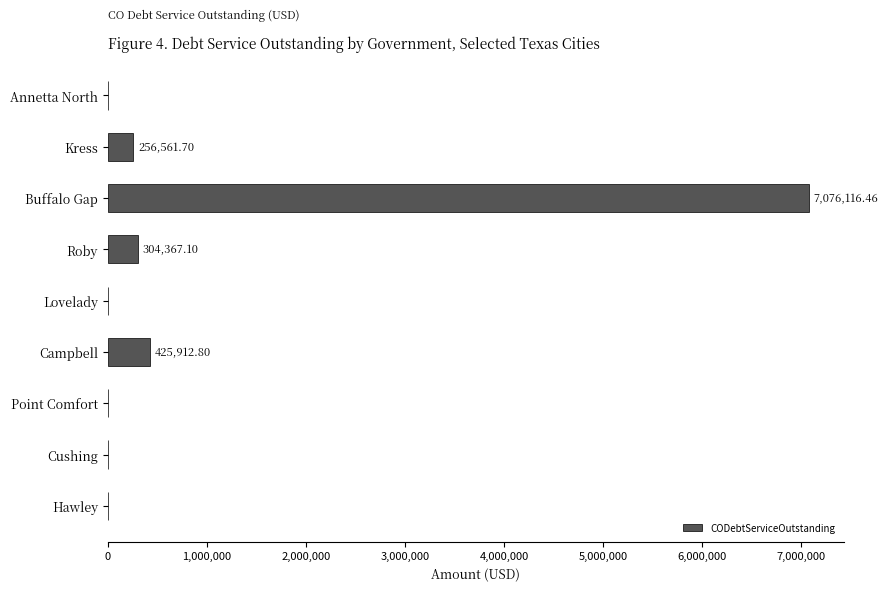

What is the greatest value displayed?

7076116.5